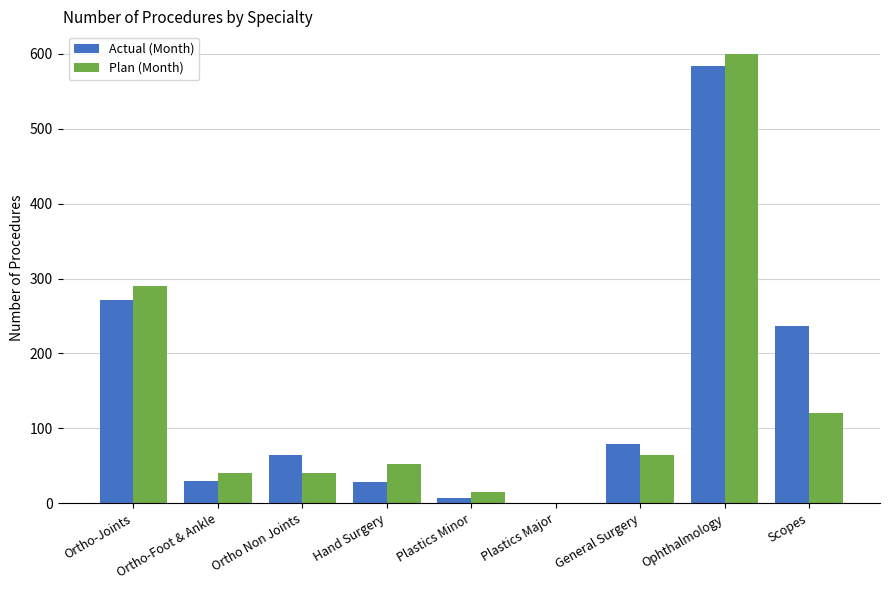

What is the sum of all Plan (Month) values?

1224